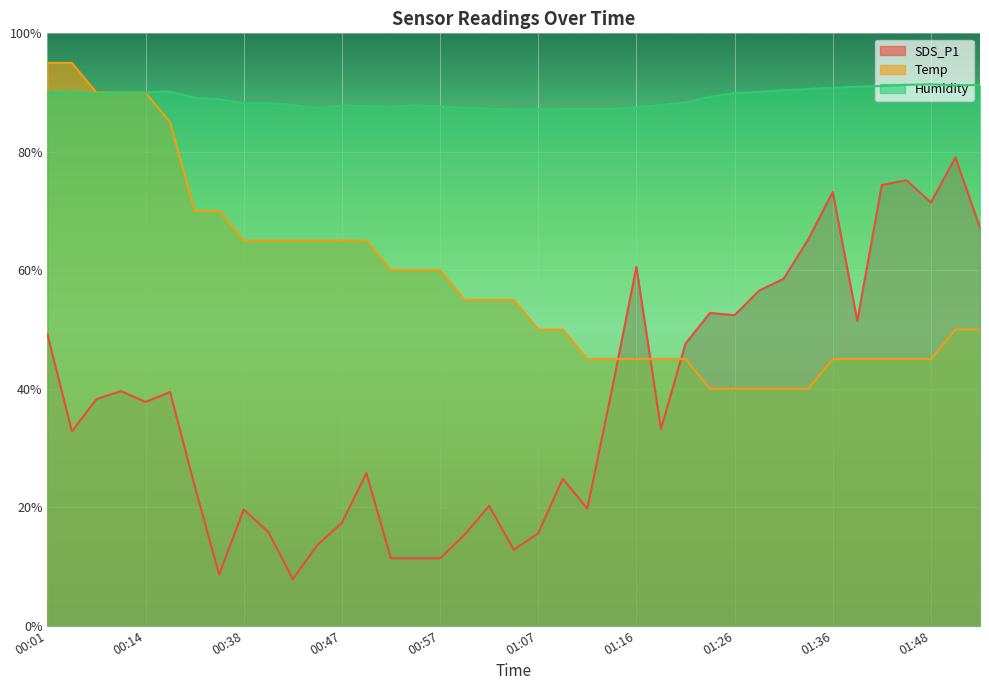

Does the chart display data point markers on the line(s)?

No